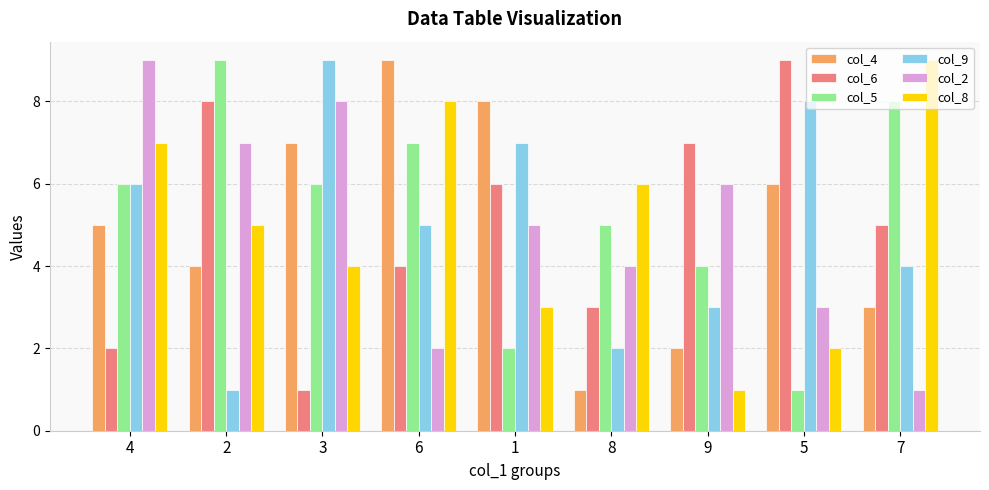

Which series changed the most between 4 and 9?

col_8